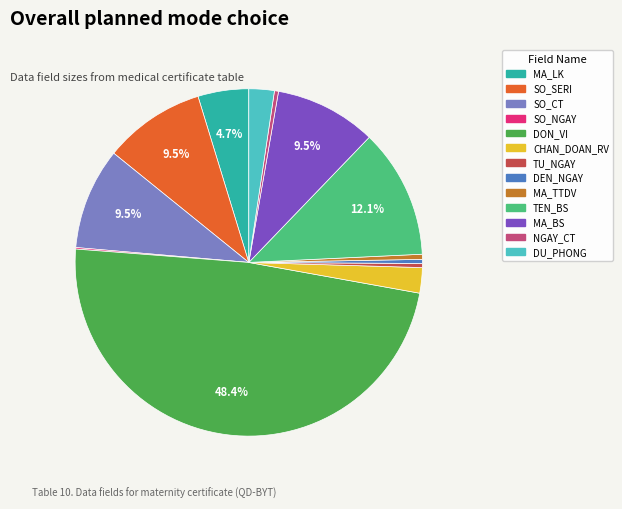

Approximately how many times larger is the value at MA_LK compared to NGAY_CT?

12.5